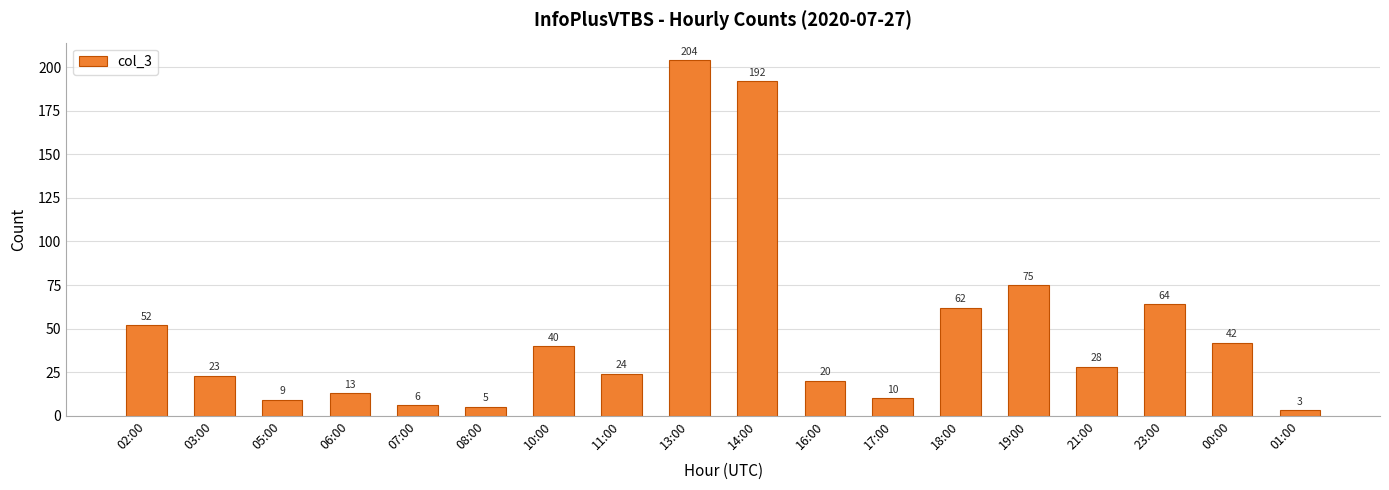

Reading right to left, list all the values displayed in this chart.

3	42	64	28	75	62	10	20	192	204	24	40	5	6	13	9	23	52